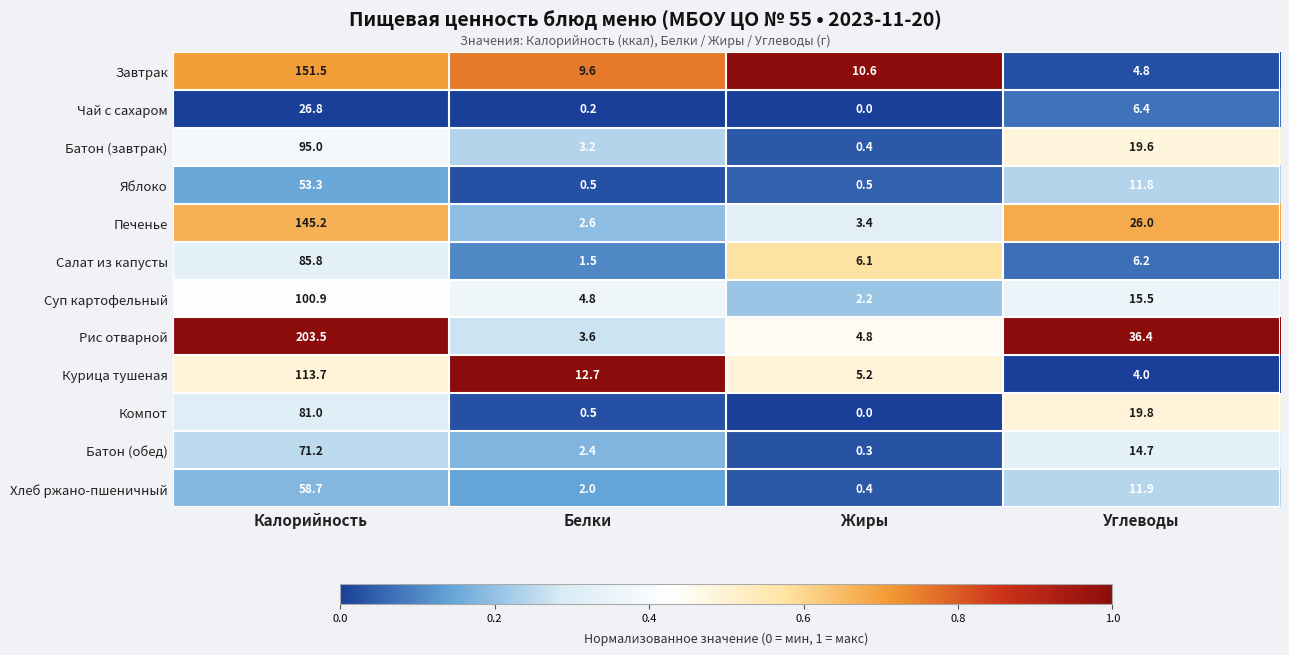

At which category does the chart reach its peak across all series?

Калорийность